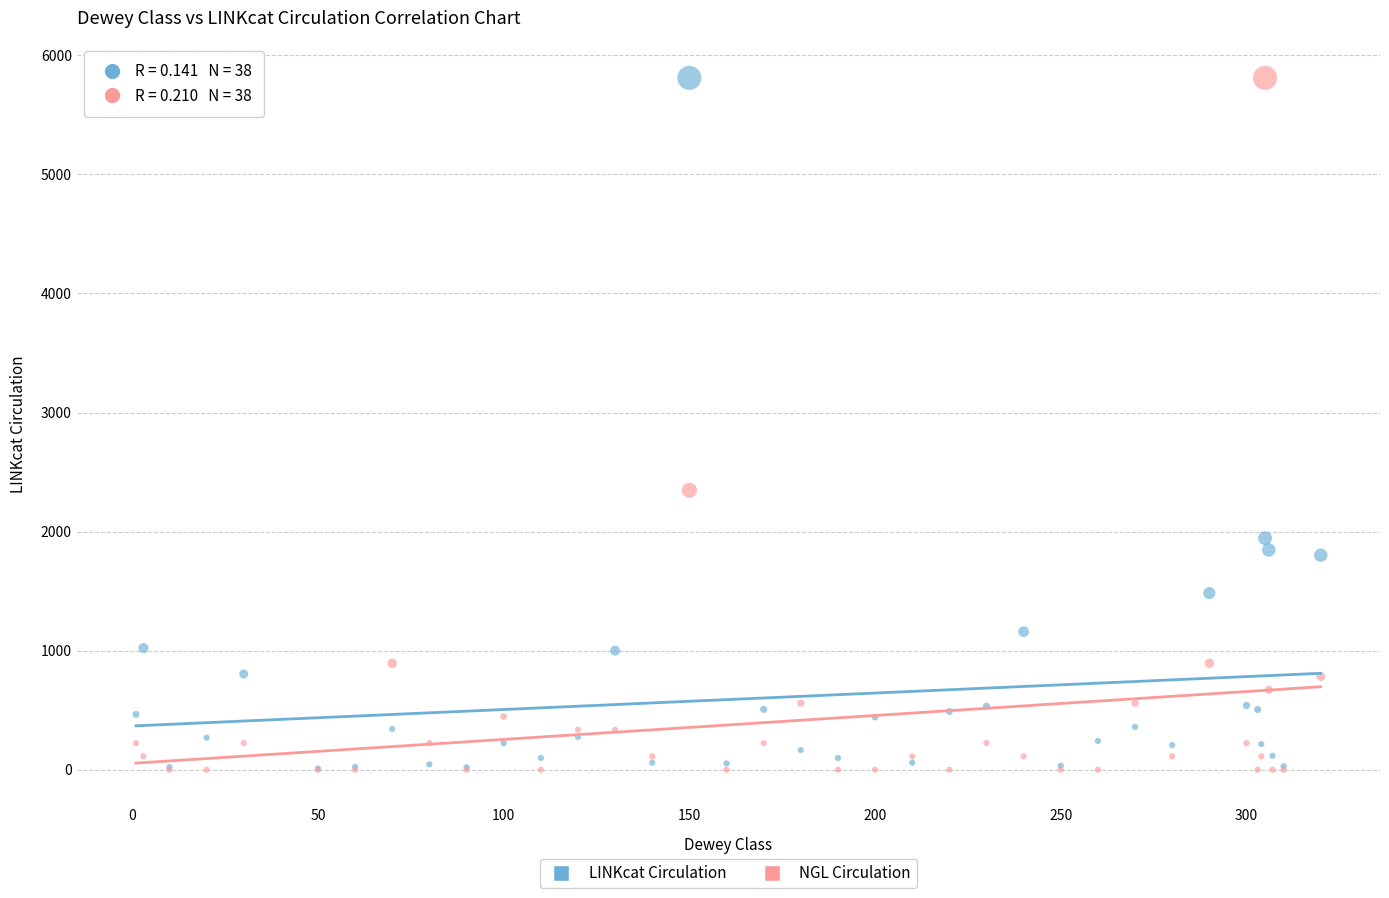

In the LINKcat Circulation series, what Y value is closest to 2910?

1945.0